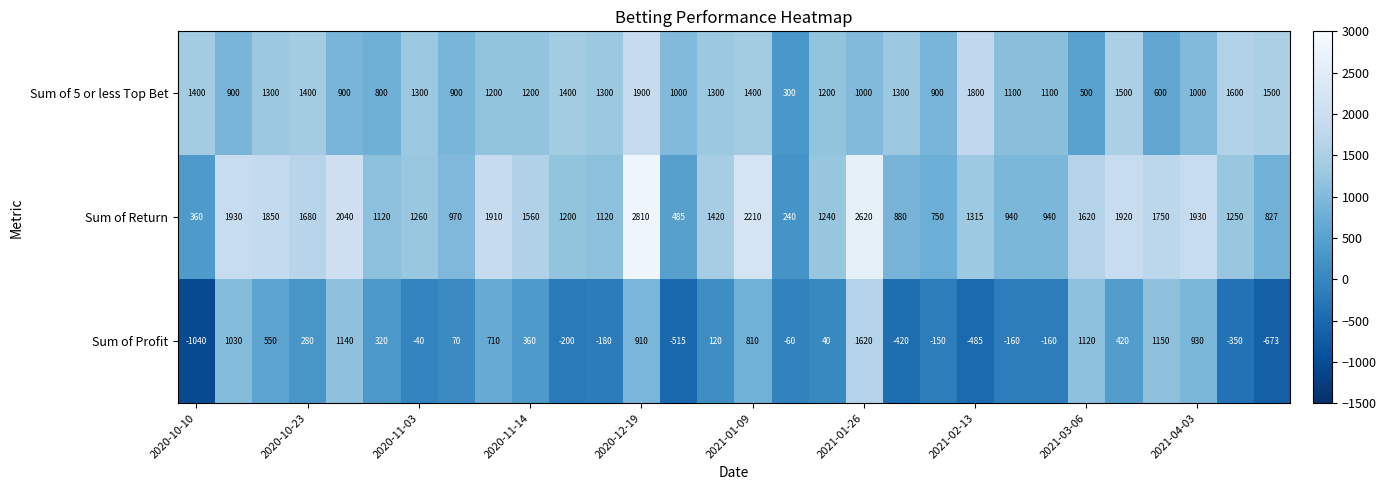

What is the difference between the second highest and minimum values in the Sum of 5 or less Top Bet series?

1500